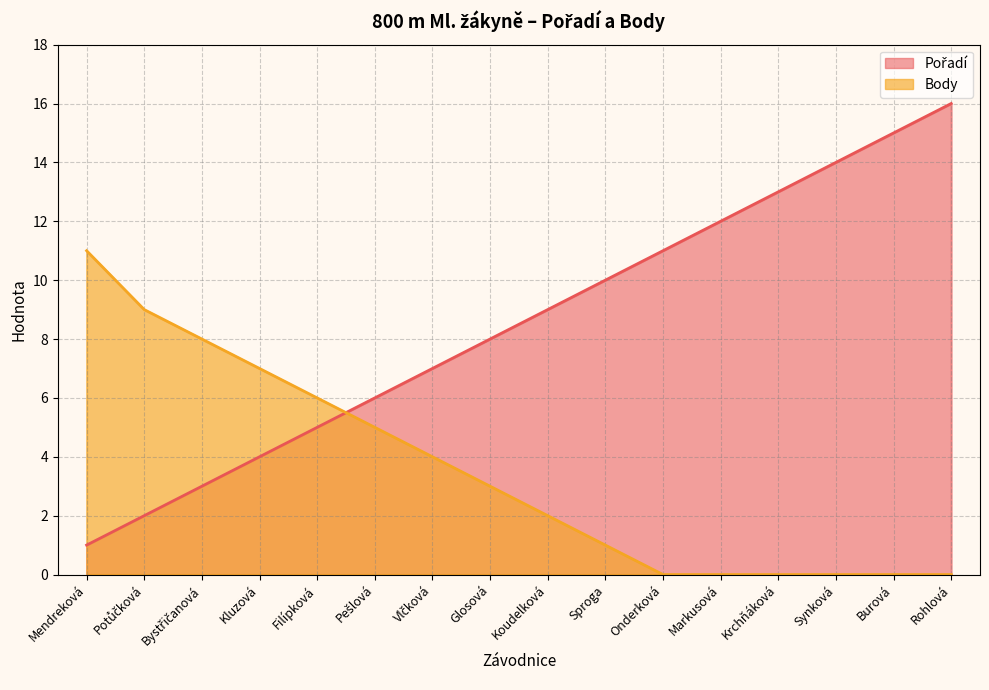

What is the label of the 7th point from the right?

Sproga